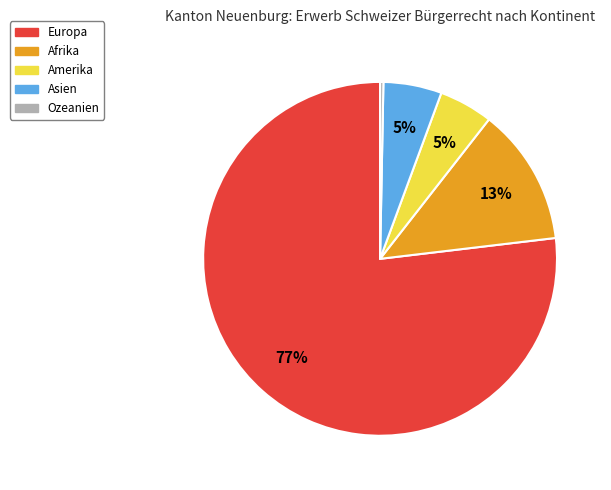

Is the sum of Afrika and Asien greater than half?

No